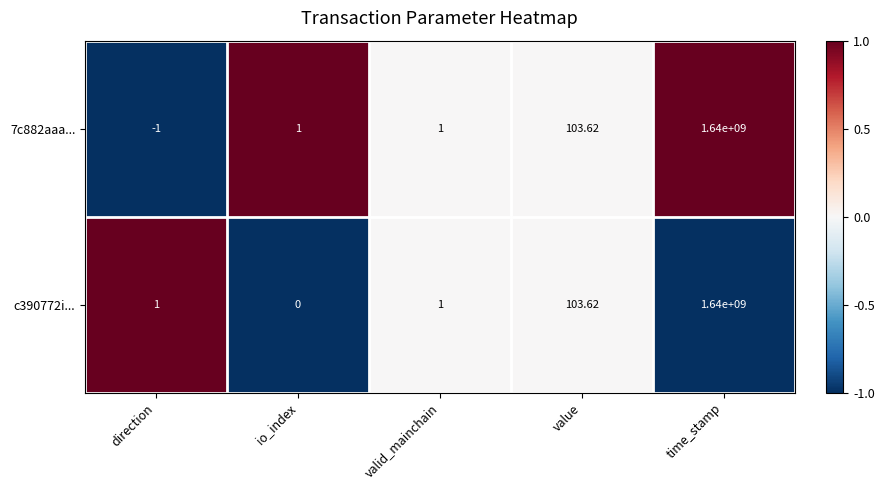

At which category is the sum across all series the highest?

time_stamp